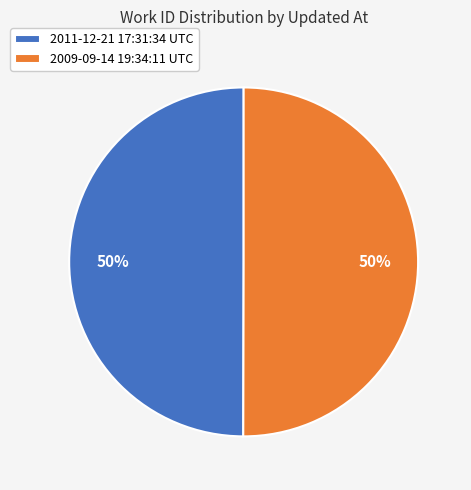

To the nearest percent, what percentage of the pie is 2011-12-21 17:31:34 UTC?

50%